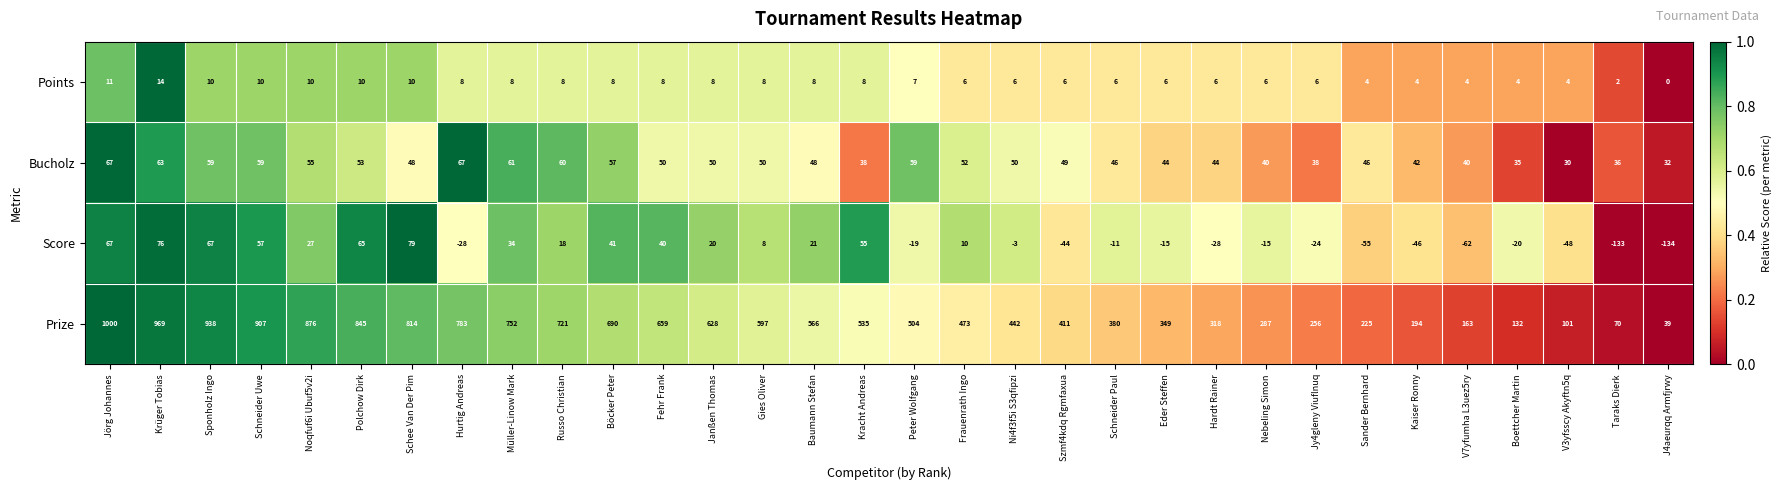

What value does the Prize series have at Peter Wolfgang, to the nearest 100?

500